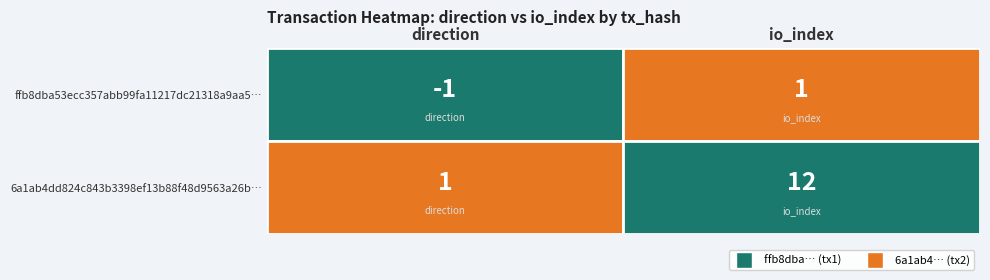

How many values in ffb8dba53ecc357abb99fa11217dc21318a9aa5 are above zero?

1